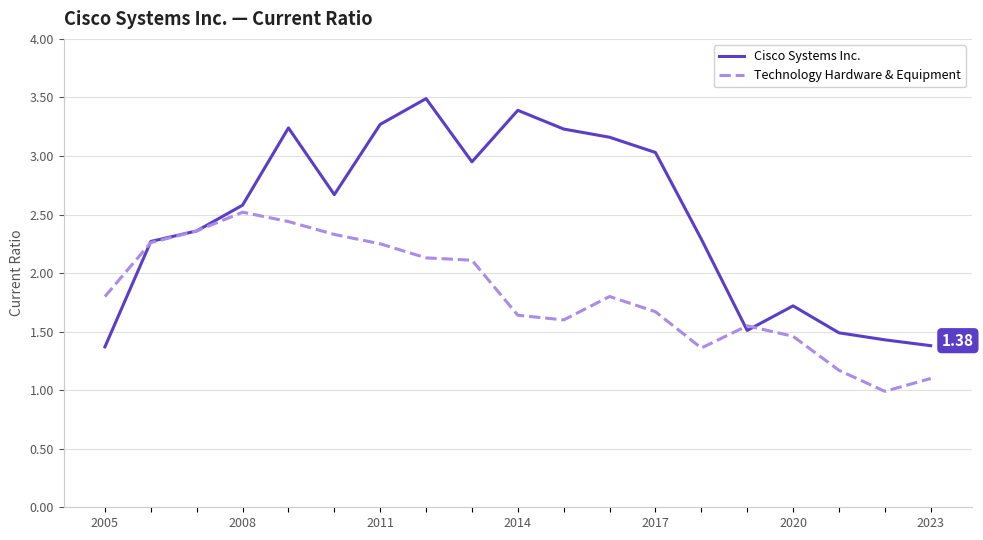

True or false: Cisco Systems Inc. and Technology Hardware & Equipment cross at least once.

True